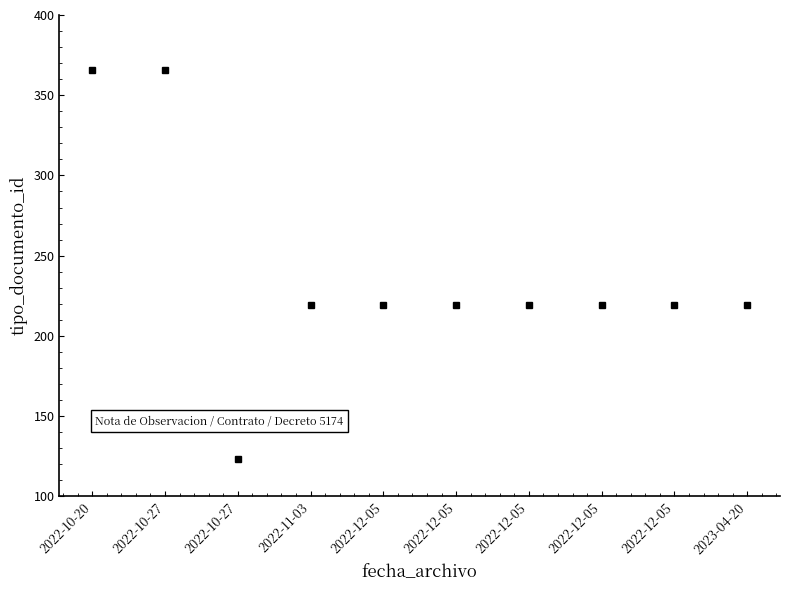

Is this an area chart (filled region under the line)?

No